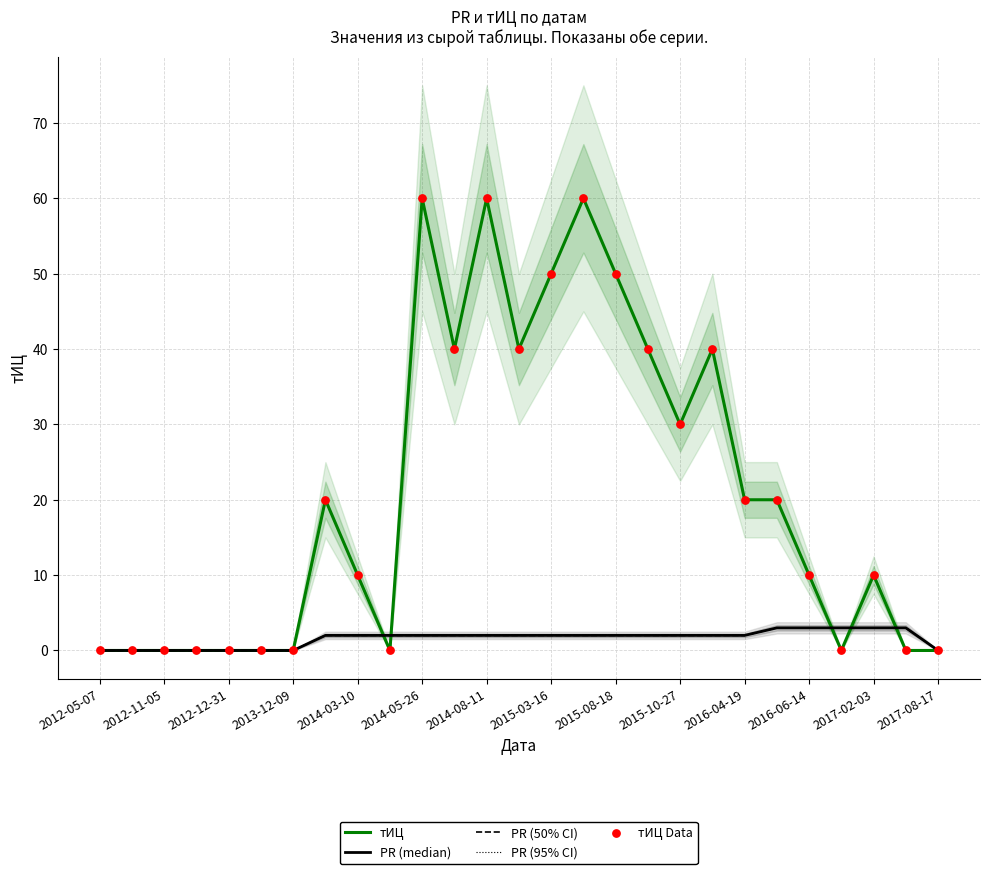

Which series contains the highest Y value?

тИЦ